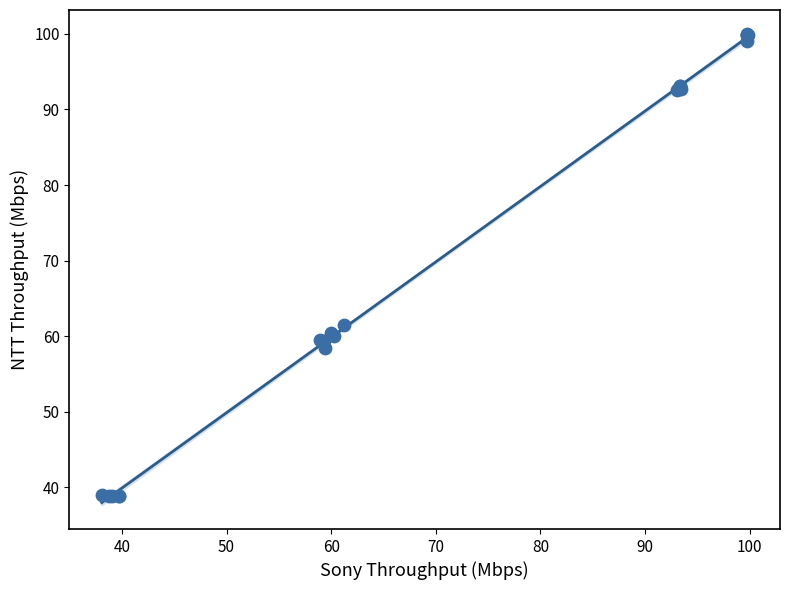

What Y value in the scatter plot is closest to 69?

61.4